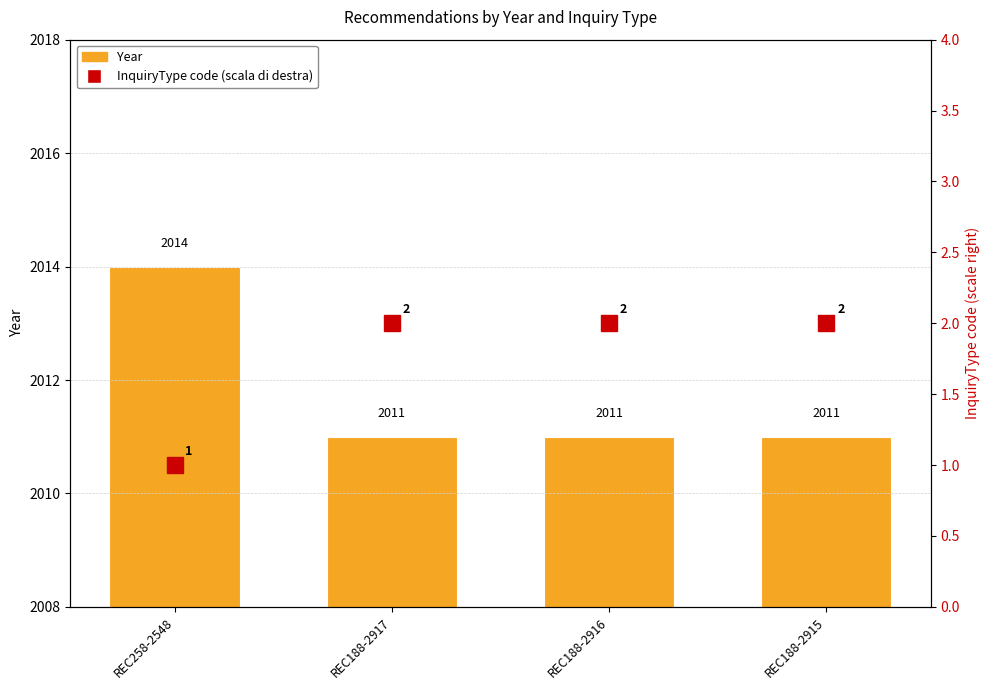

Are the bars grouped side by side (vs. stacked)?

No